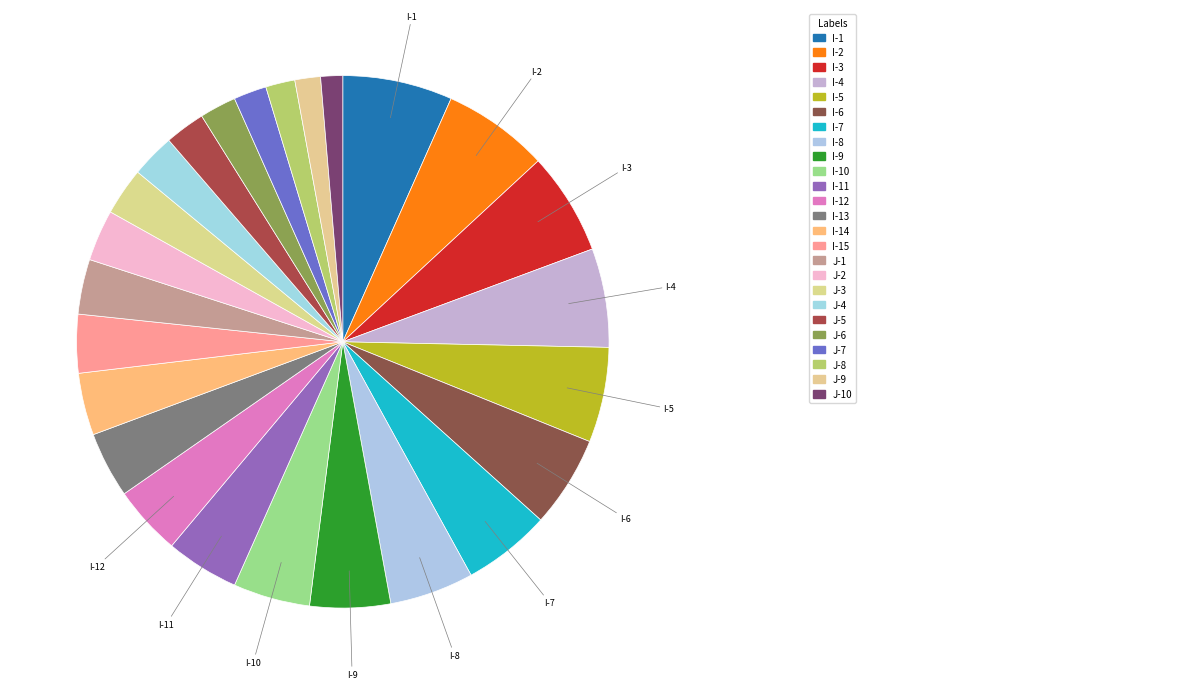

How many slices are in this pie chart?

25